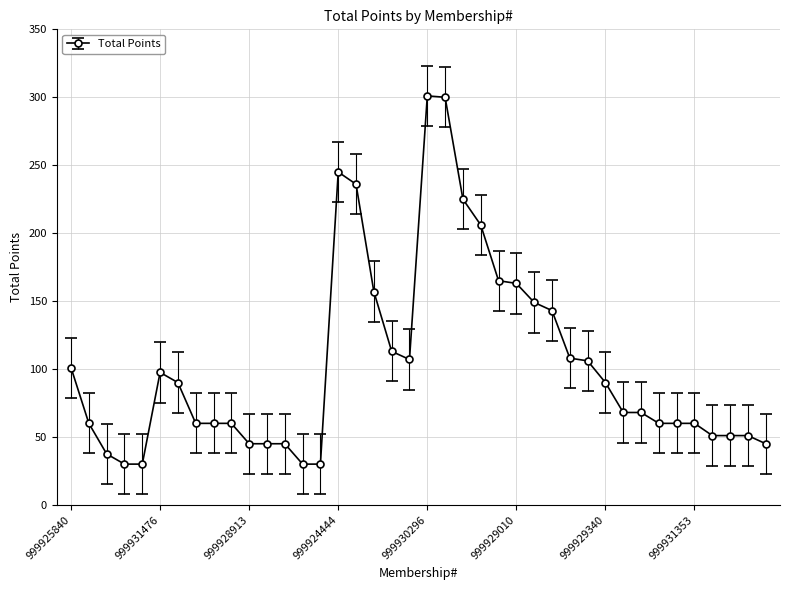

What is the maximum value shown in the chart?

301.0